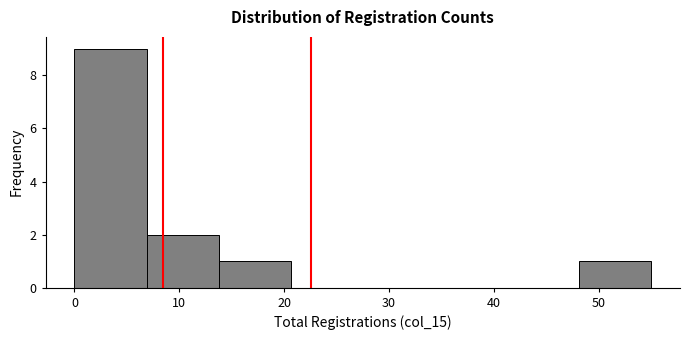

Which range on the x-axis has the tallest bar?

0 to 7